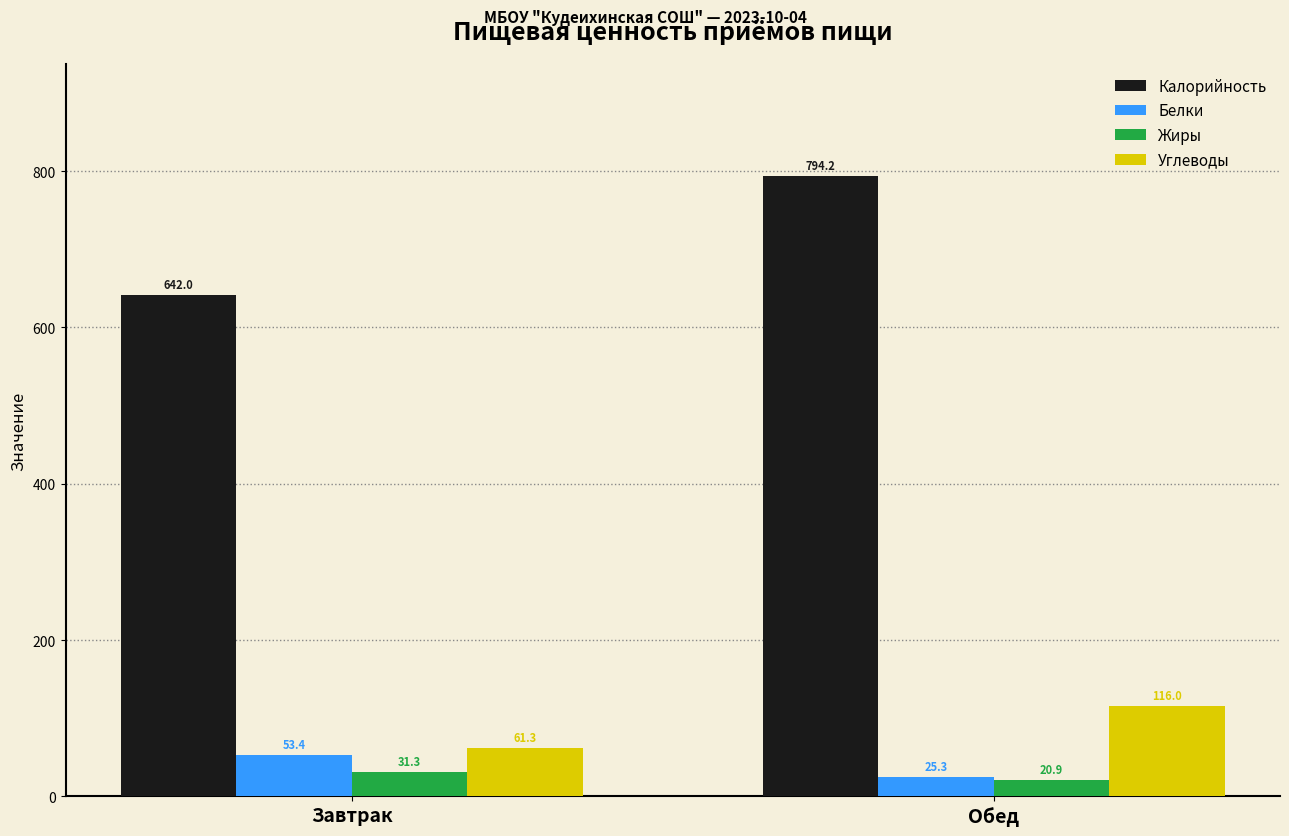

Which series has the largest range (max minus min)?

Калорийность